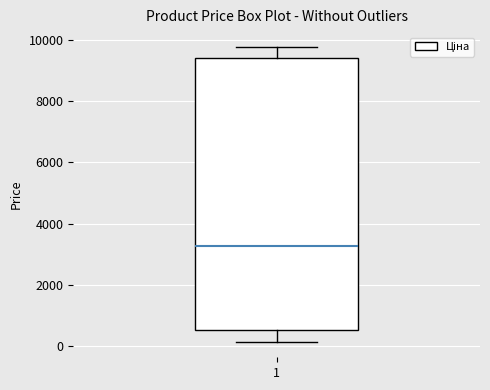

Transcribe this box plot: give where the median line is, the range the box spans, and where the two whiskers end, as read against the y-axis. The values are not printed on the chart, so give them approximately, as read against the axis.

median 3200, box 600 to 9400, whiskers 200 to 9800